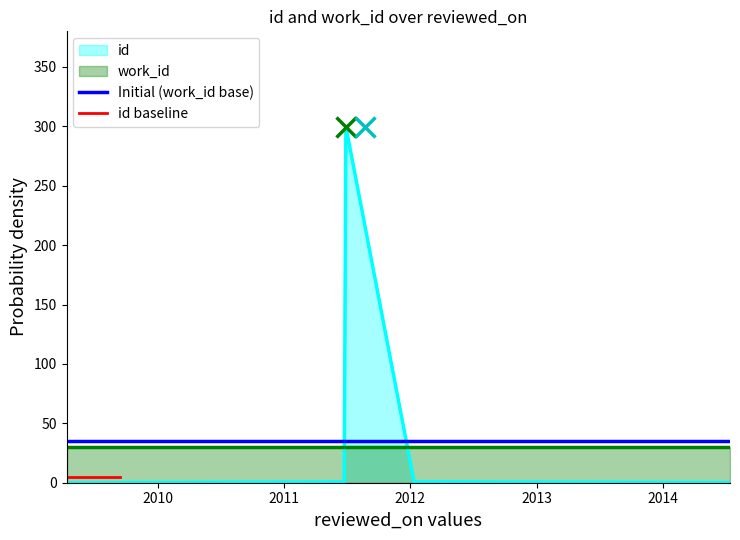

Does the chart have visible grid lines?

No